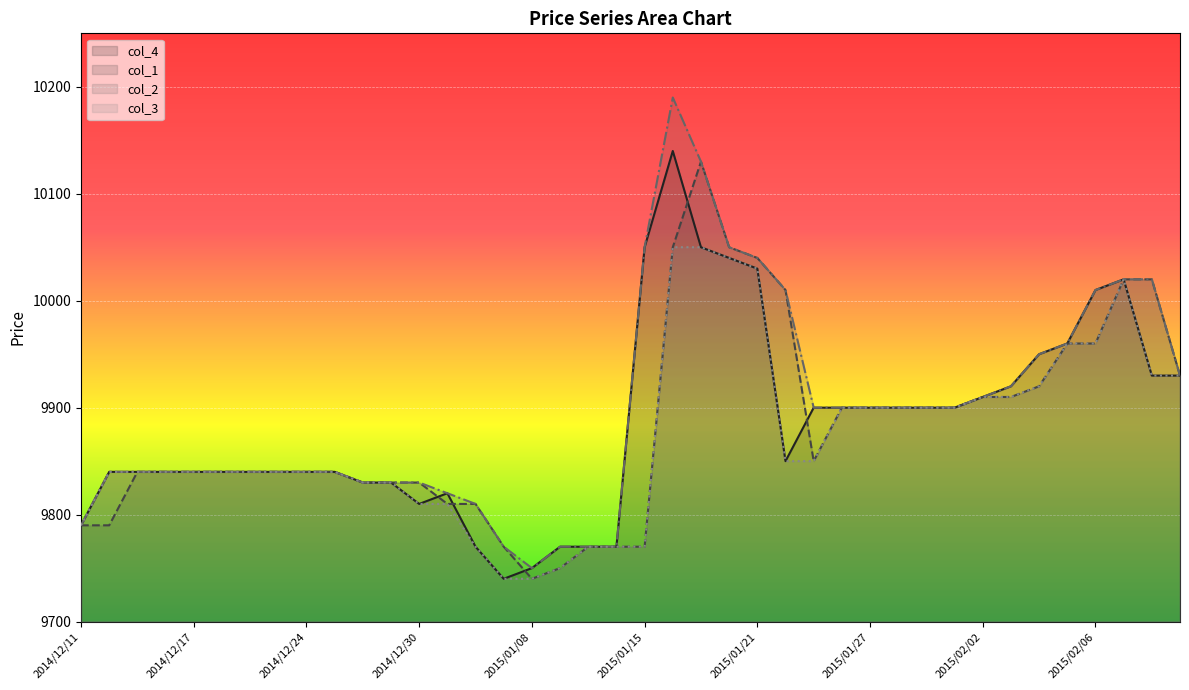

What is the smallest value displayed?

9740